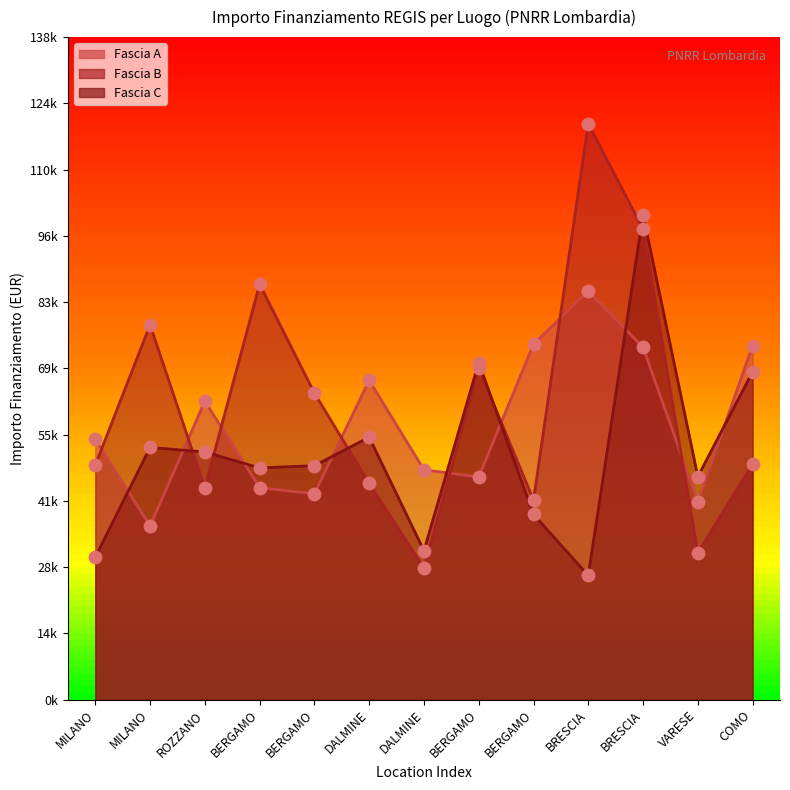

Which series reaches the minimum Y coordinate?

Fascia C